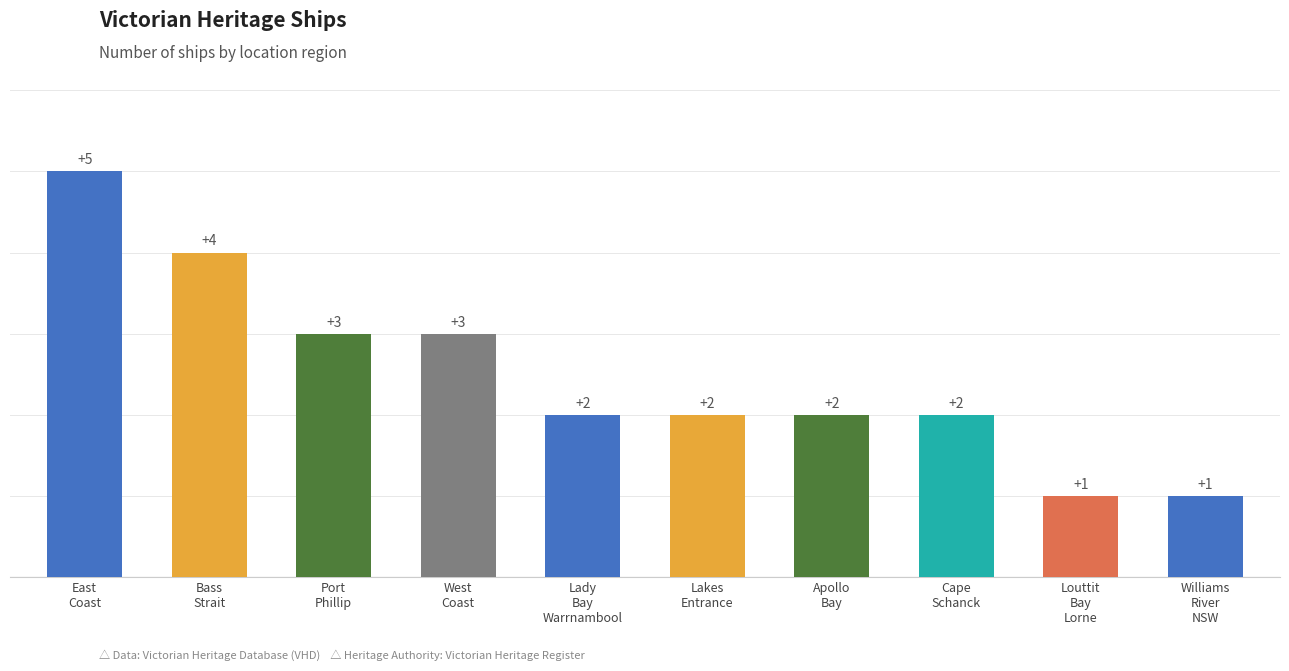

Is it true that the value at West
Coast is 1?

False